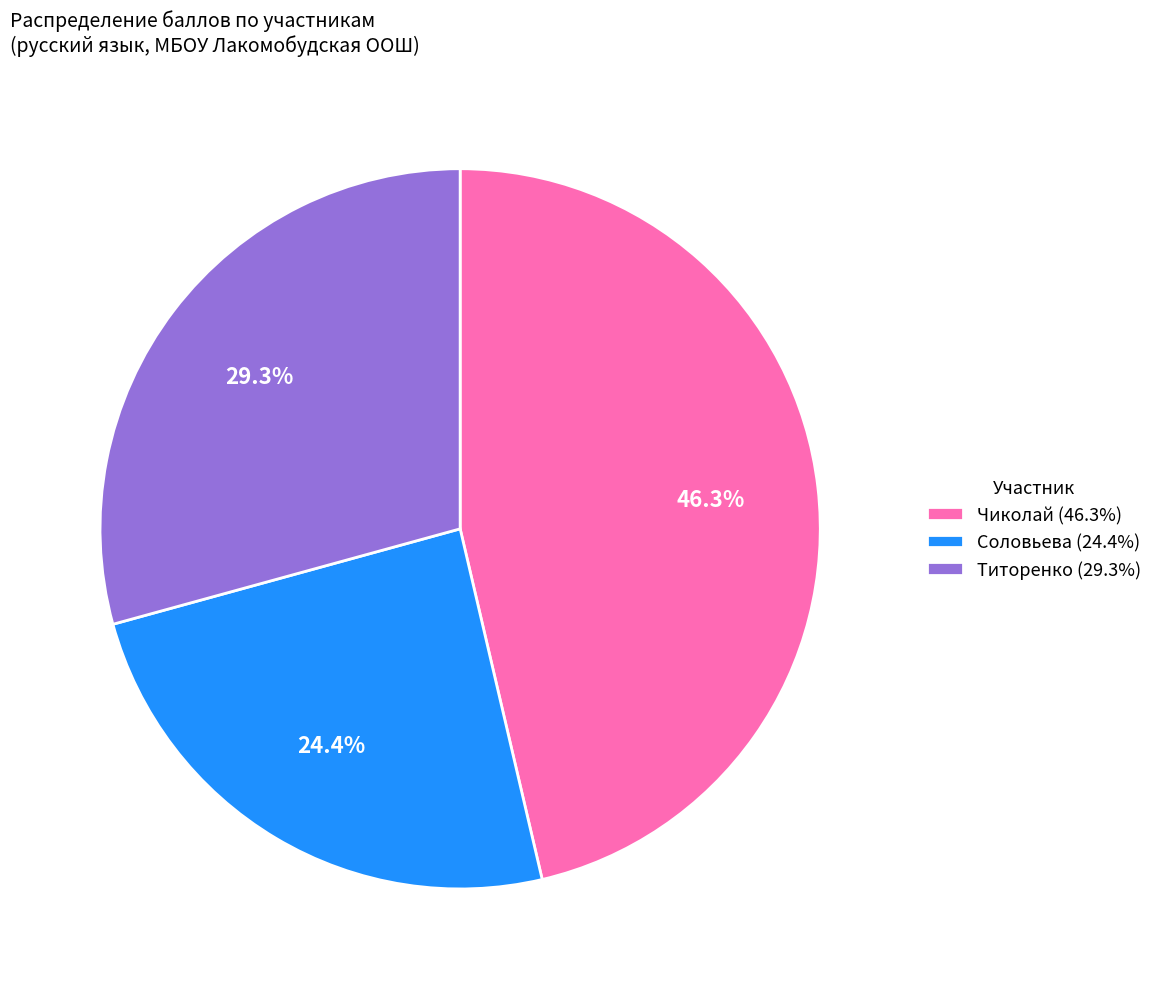

To the nearest percent, what percentage of the pie is Чиколай?

46%